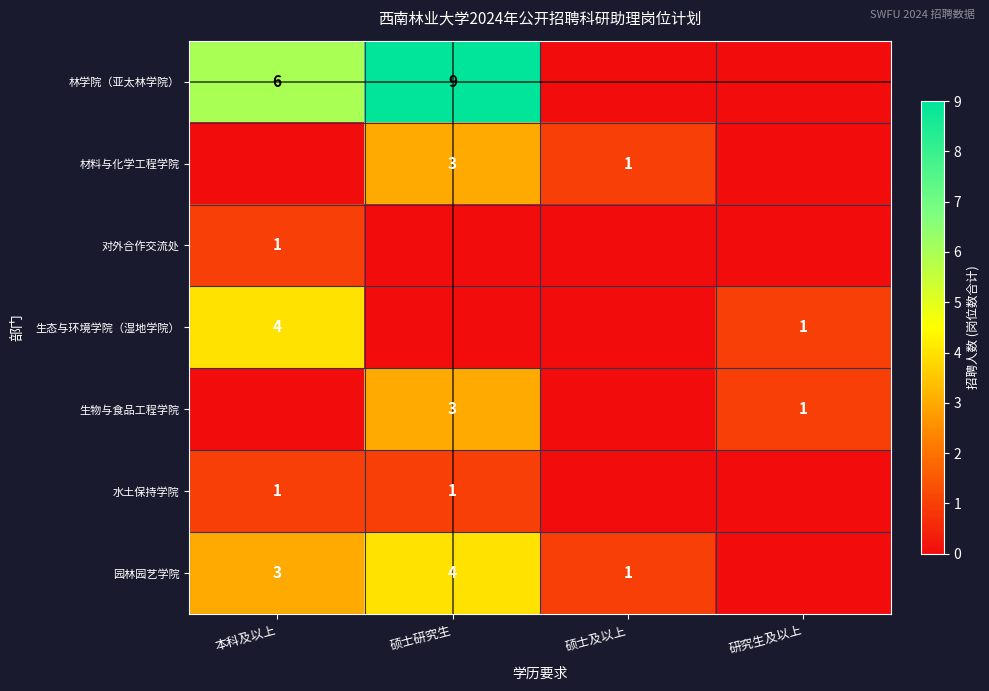

The 林学院（亚太林学院） series shows 2 at 硕士研究生. True or false?

False